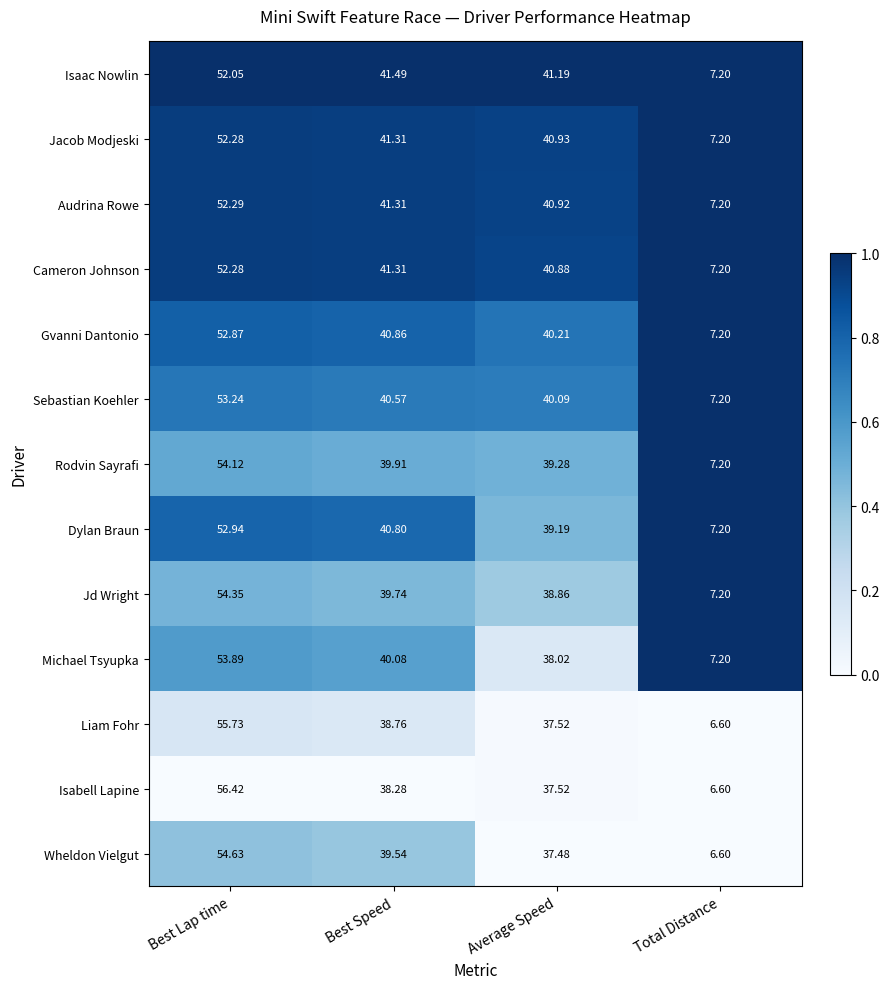

Rank the categories by Gvanni Dantonio value from highest to lowest.

Best Lap time, Best Speed, Average Speed, Total Distance